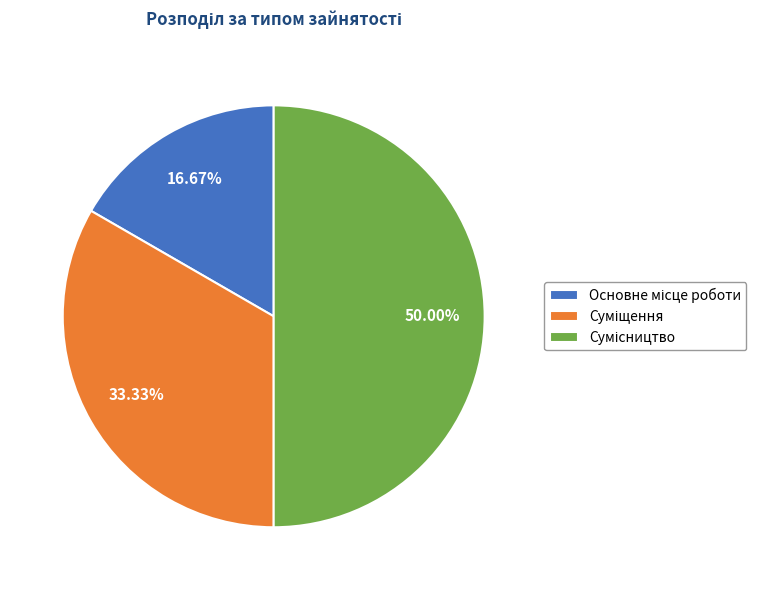

To the nearest percent, what percentage of the pie is Суміщення?

33%